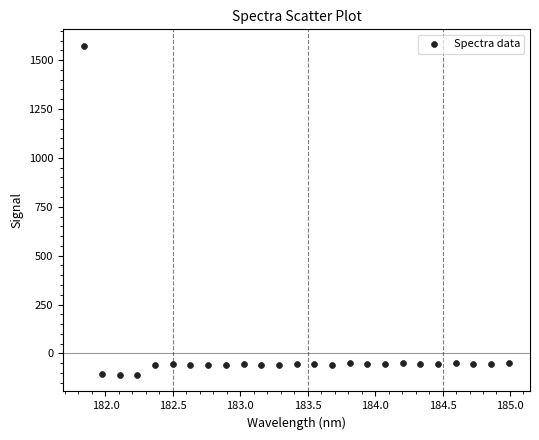

What is the range of Y values (max minus min)?

1683.3